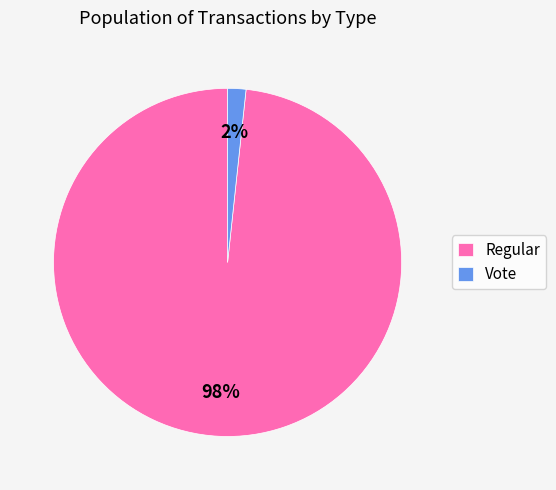

Do Regular and Vote together represent more than half of the pie?

Yes